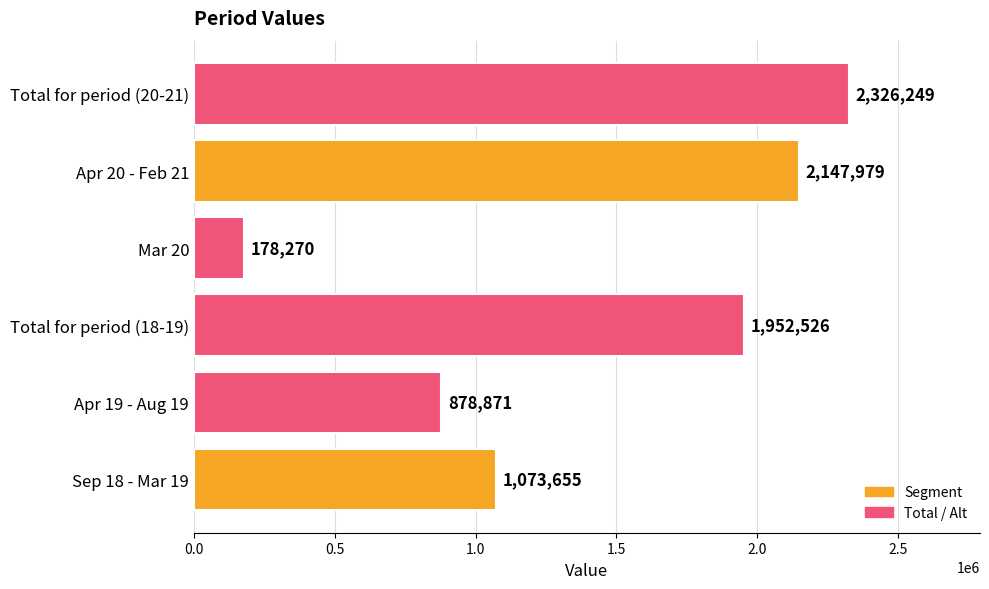

How many data points are less than 1952526?

3